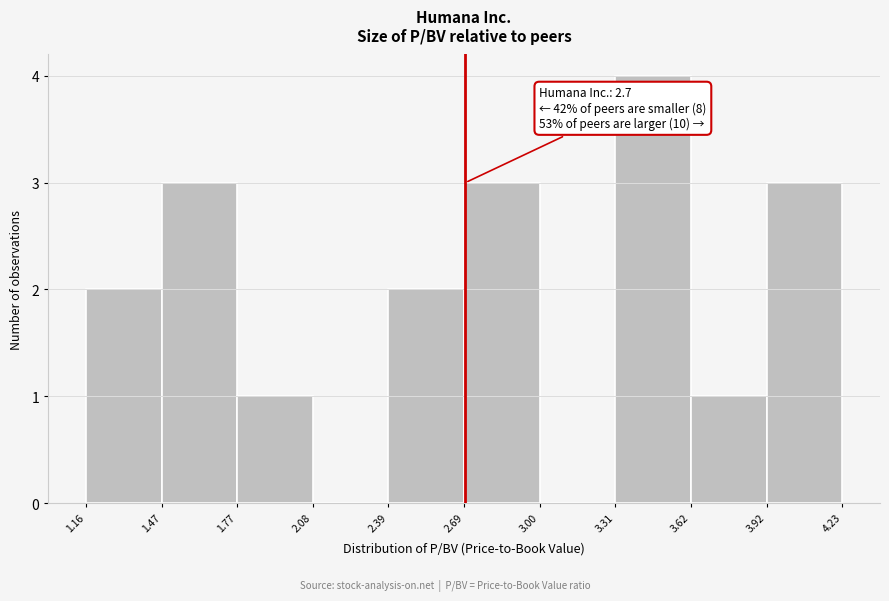

Which range on the x-axis has the tallest bar?

3.31 to 3.62